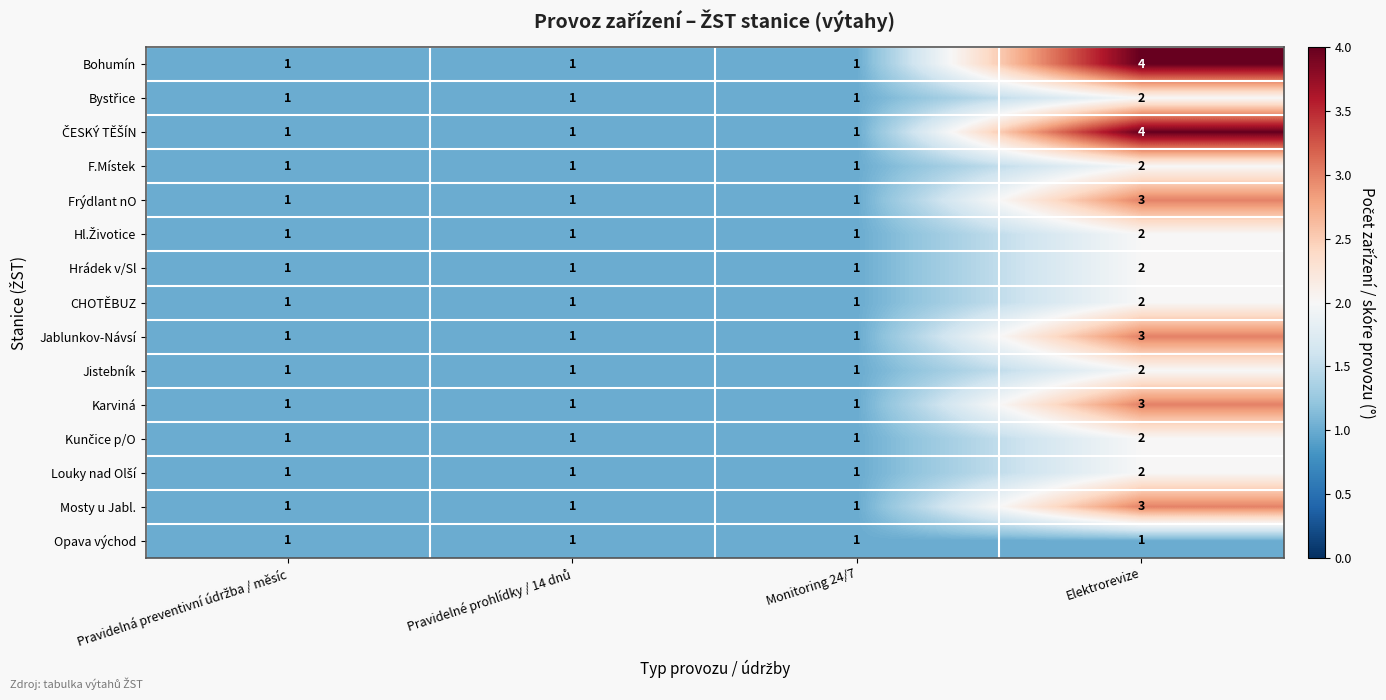

What is the greatest value displayed?

4